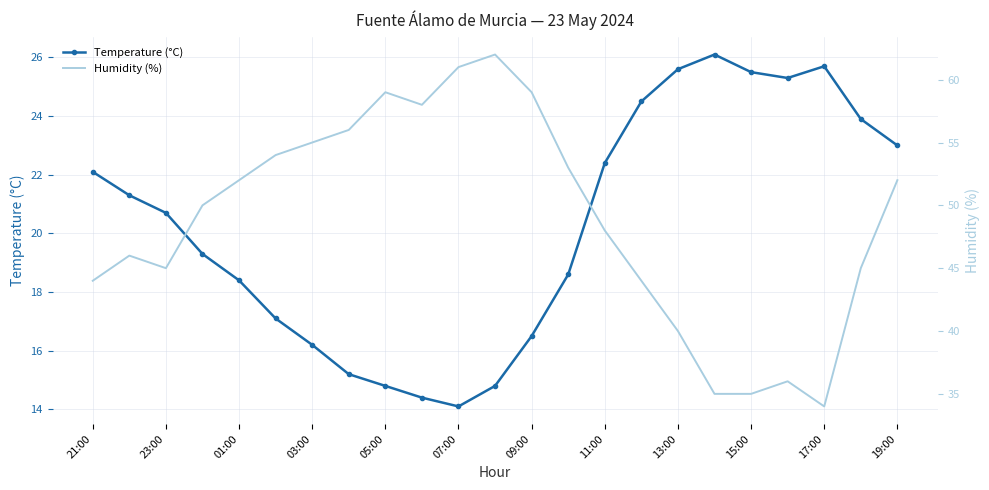

True or false: Temperature (°C) has a value of 25.5 at 15:00.

True